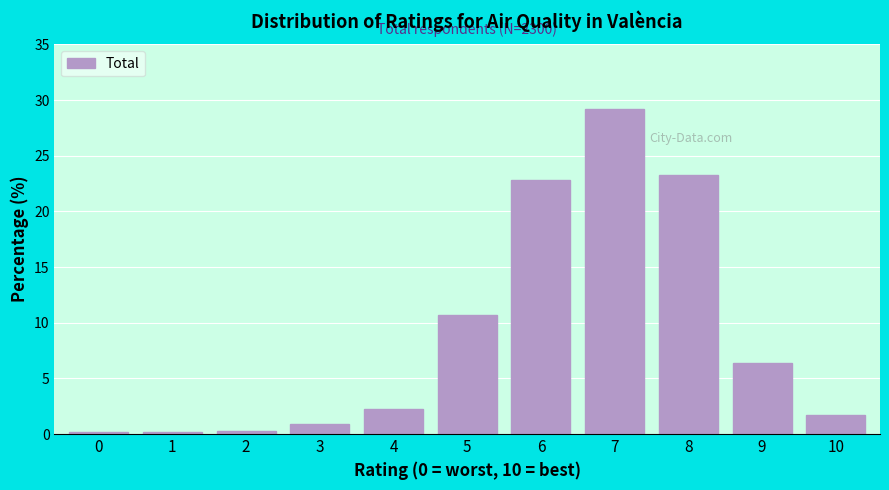

What value does the data have at 4?

2.3